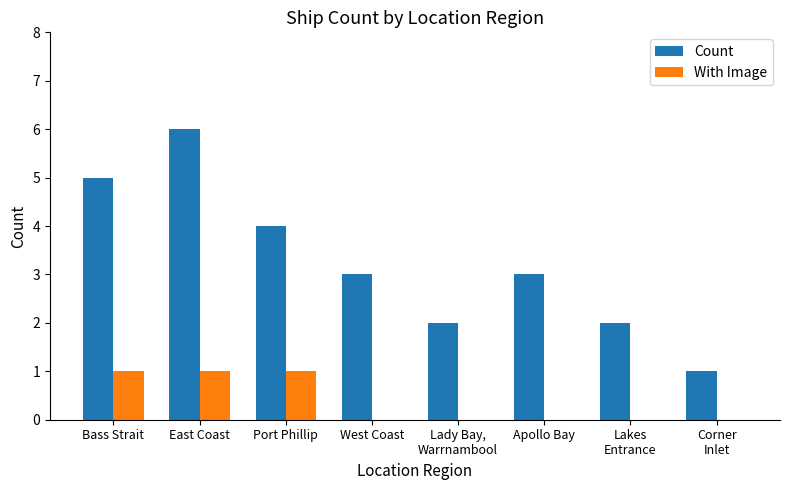

Reading right to left, transcribe all the data shown in this chart.

Count: Corner
Inlet=1	Lakes
Entrance=2	Apollo Bay=3	Lady Bay,
Warrnambool=2	West Coast=3	Port Phillip=4	East Coast=6	Bass Strait=5
With Image: Corner
Inlet=0	Lakes
Entrance=0	Apollo Bay=0	Lady Bay,
Warrnambool=0	West Coast=0	Port Phillip=1	East Coast=1	Bass Strait=1